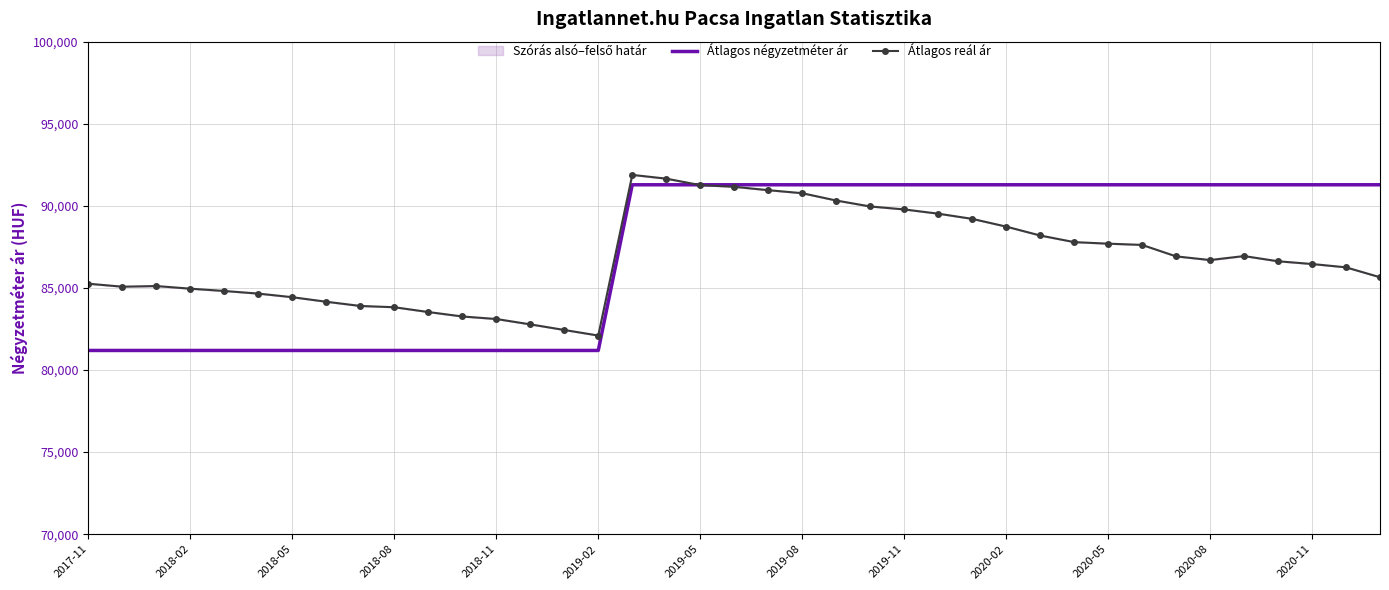

Which series has the widest spread of values?

Átlagos négyzetméter ár